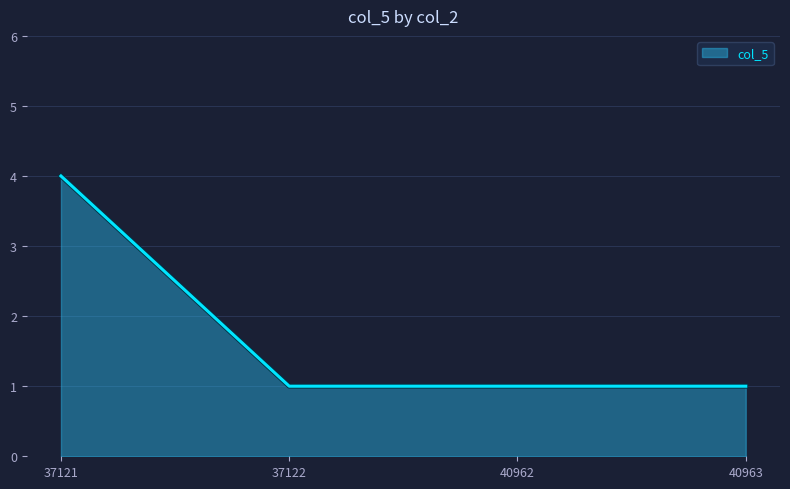

Which label corresponds to the largest value in the chart?

37121